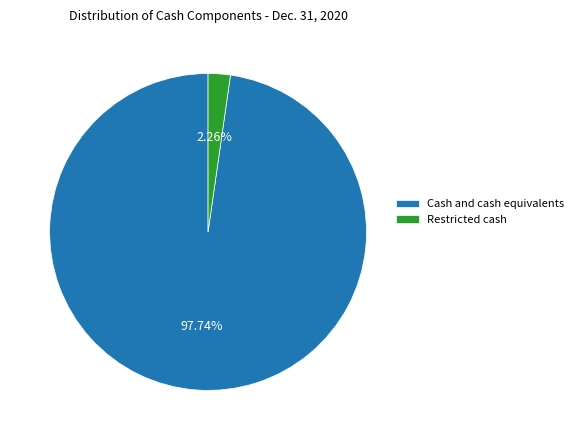

Which slice is the largest?

Cash and cash equivalents